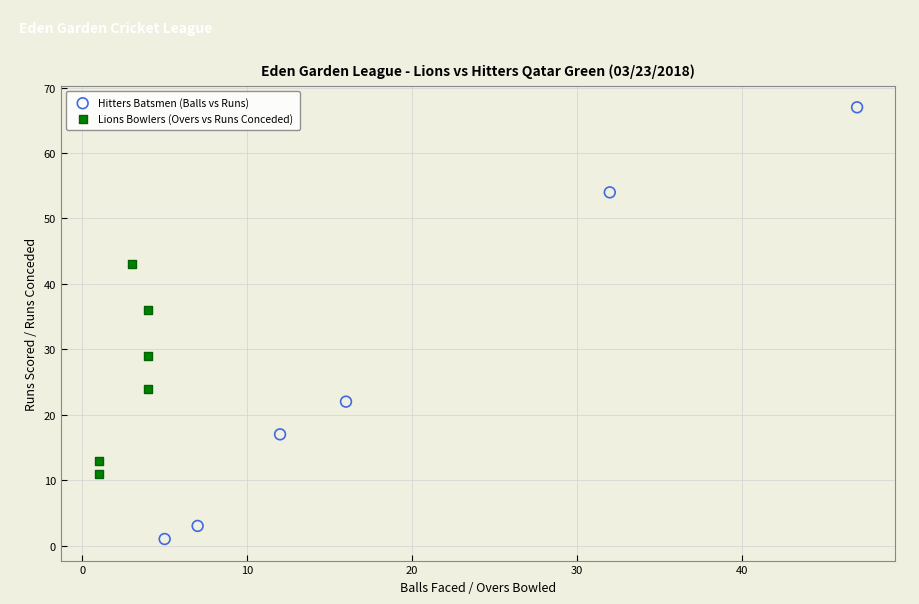

Which series contains the lowest Y value?

Hitters Batsmen (Balls vs Runs)